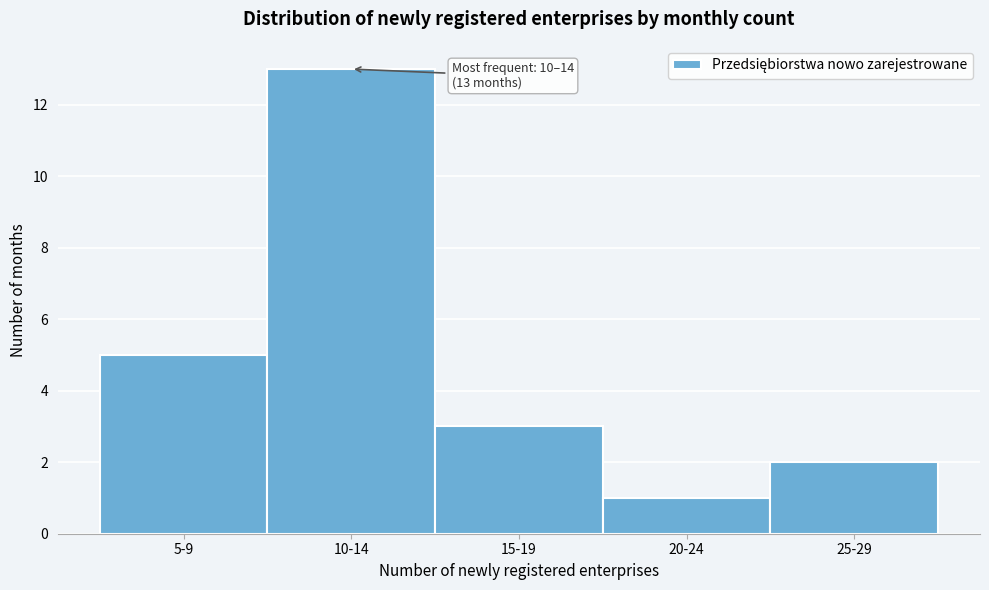

Reading right to left, what are all the values shown in this chart?

25-29=2	20-24=1	15-19=3	10-14=13	5-9=5